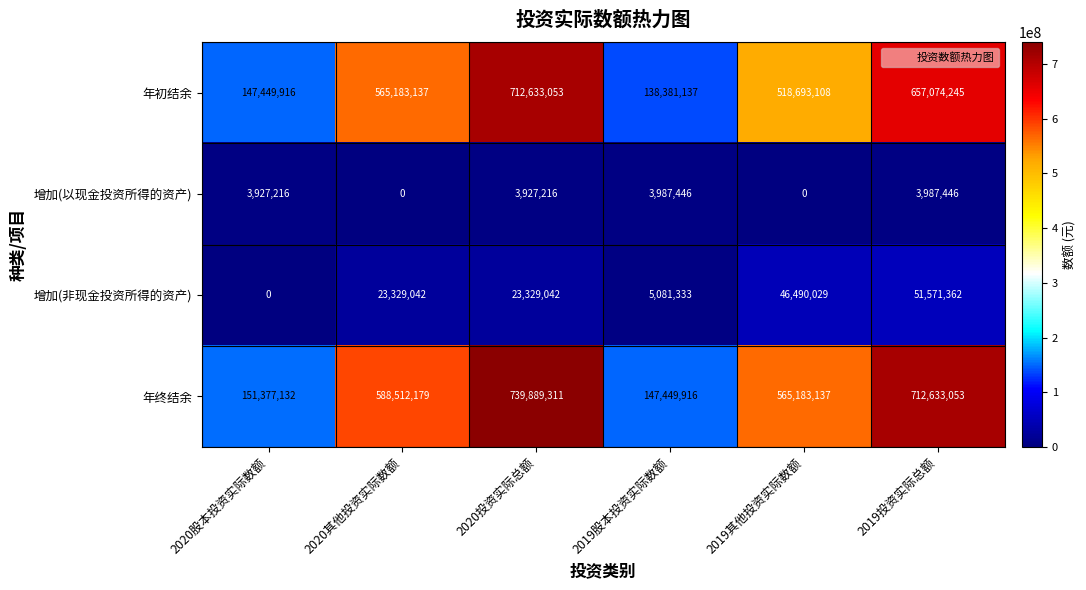

Is it true that 年终结余 equals 41673530 at 2019股本投资实际数额?

False